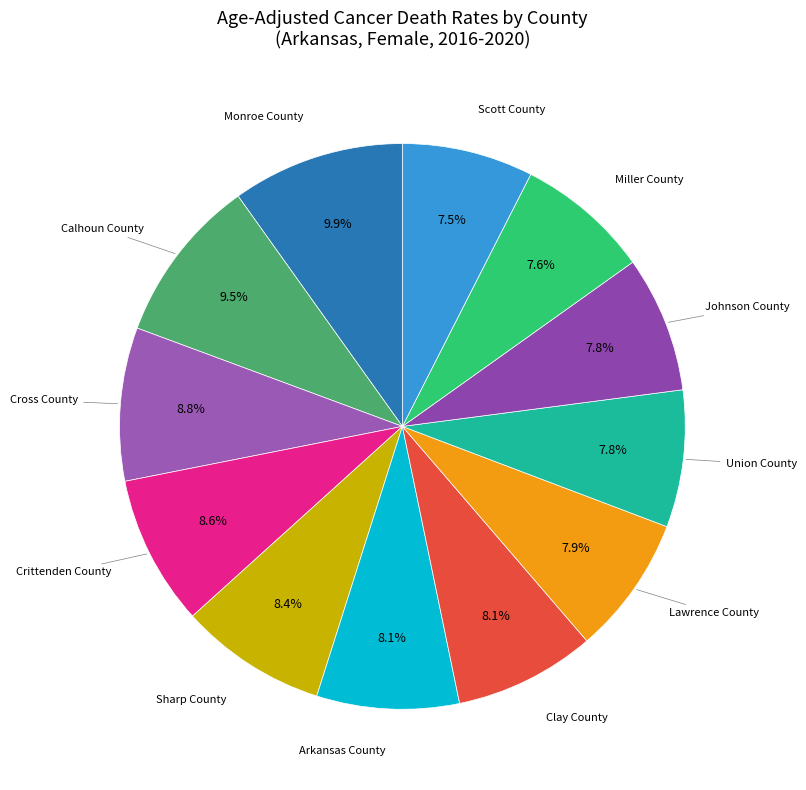

How many slices are in this pie chart?

12